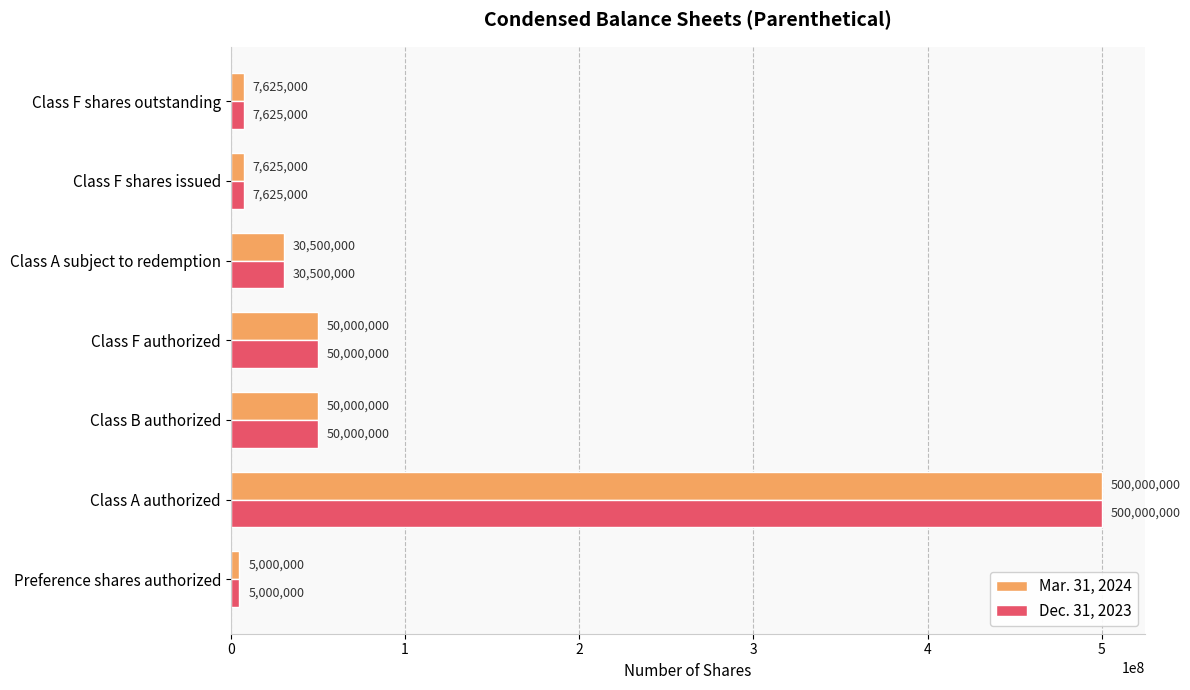

At which category does the chart reach its peak across all series?

Class A authorized